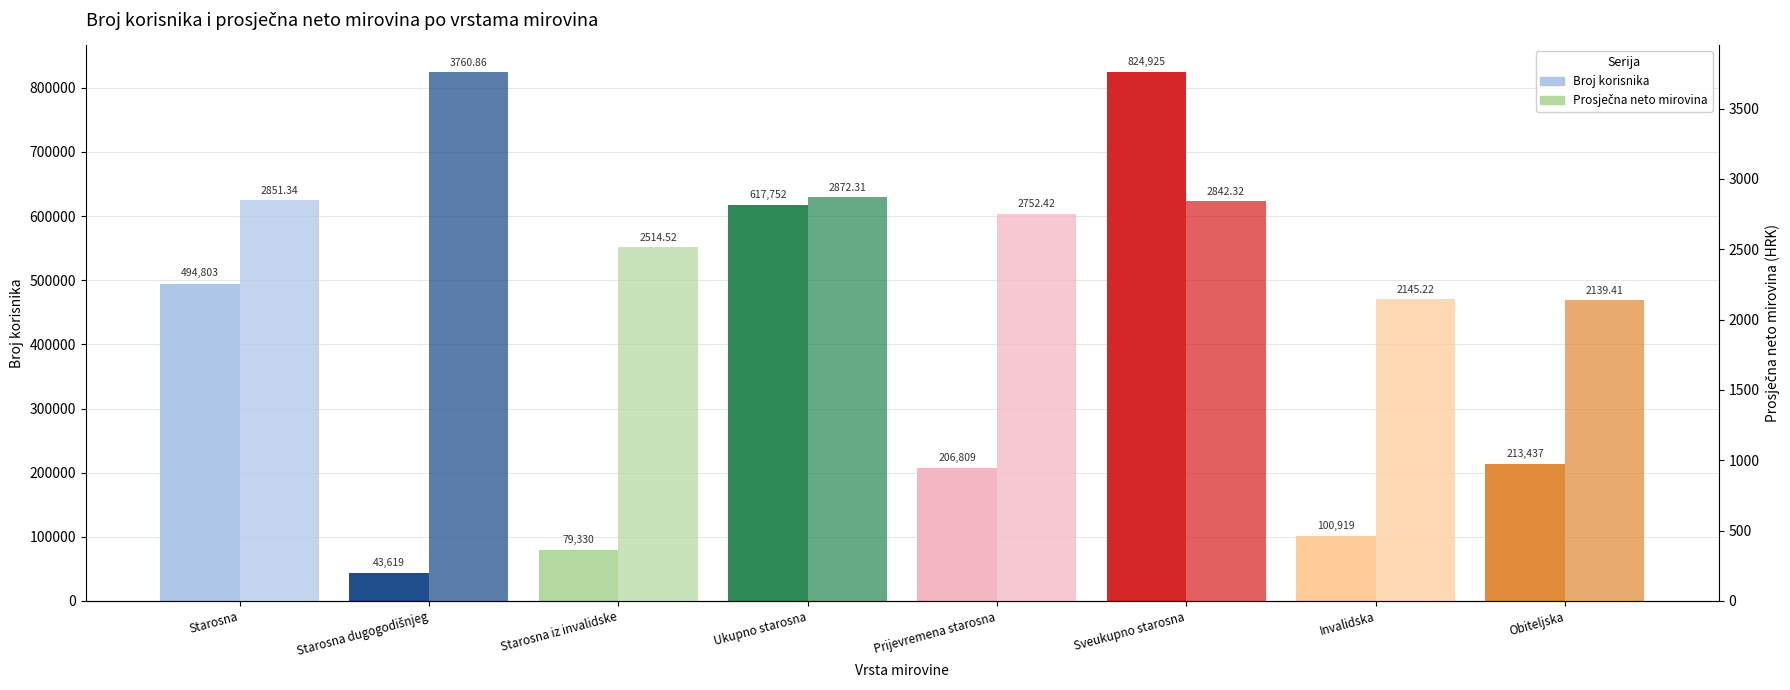

True or false: Prosječna neto mirovina has a value of 3760.9 at Starosna dugogodišnjeg.

True